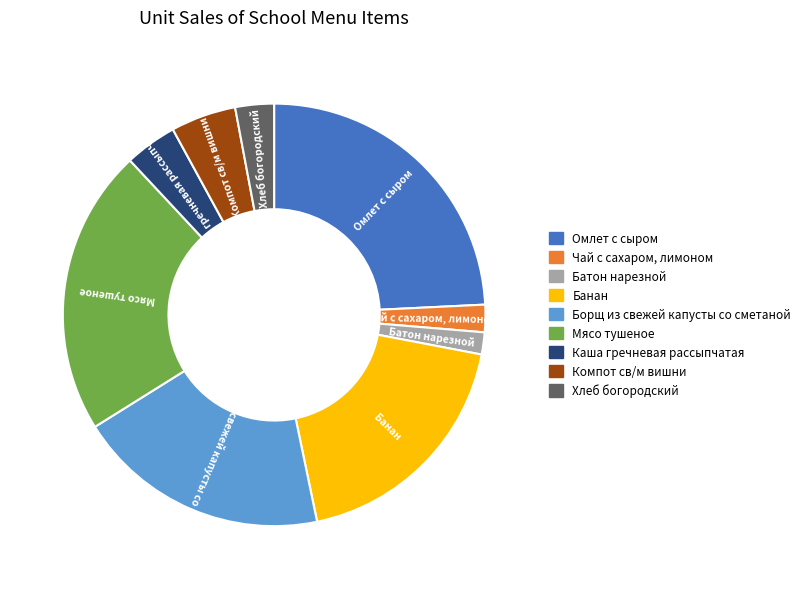

Count the number of slices in the pie.

9